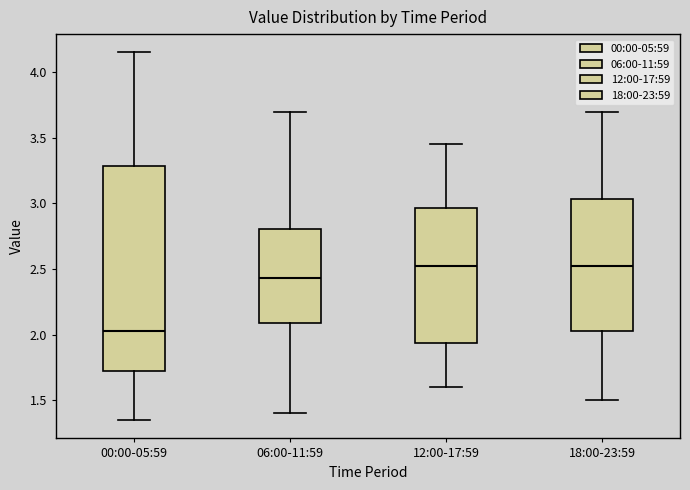

Comparing the boxes themselves (not the whiskers), which one is the tallest?

00:00-05:59